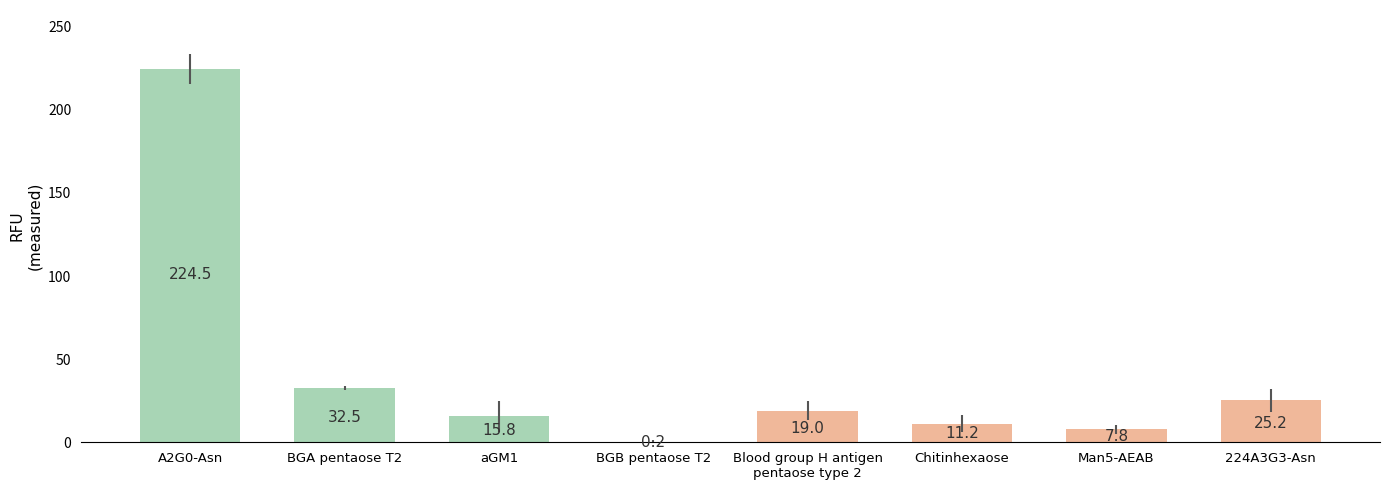

What is the greatest value displayed?

224.5